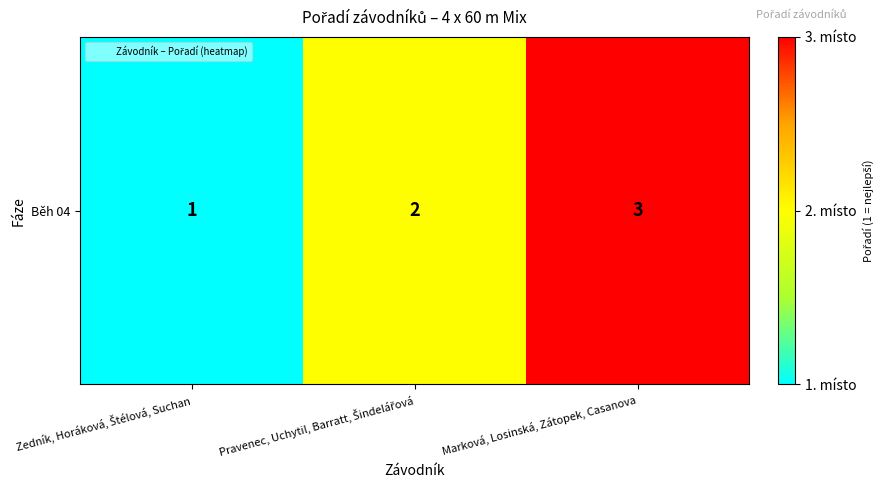

Which label corresponds to the smallest value in the chart?

Zedník, Horáková, Štélová, Suchan